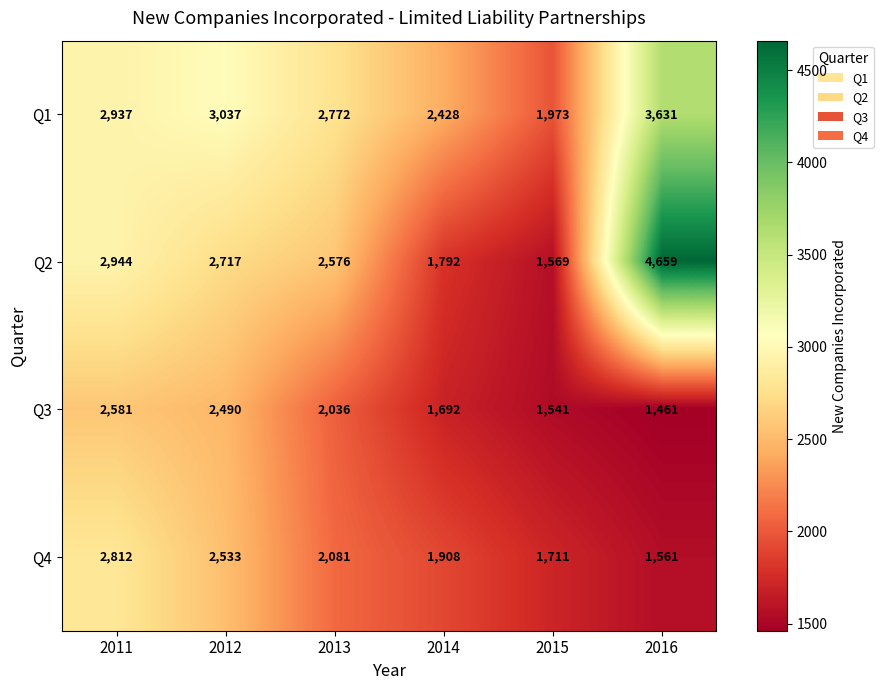

The Q2 series shows 1111 at 2014. True or false?

False